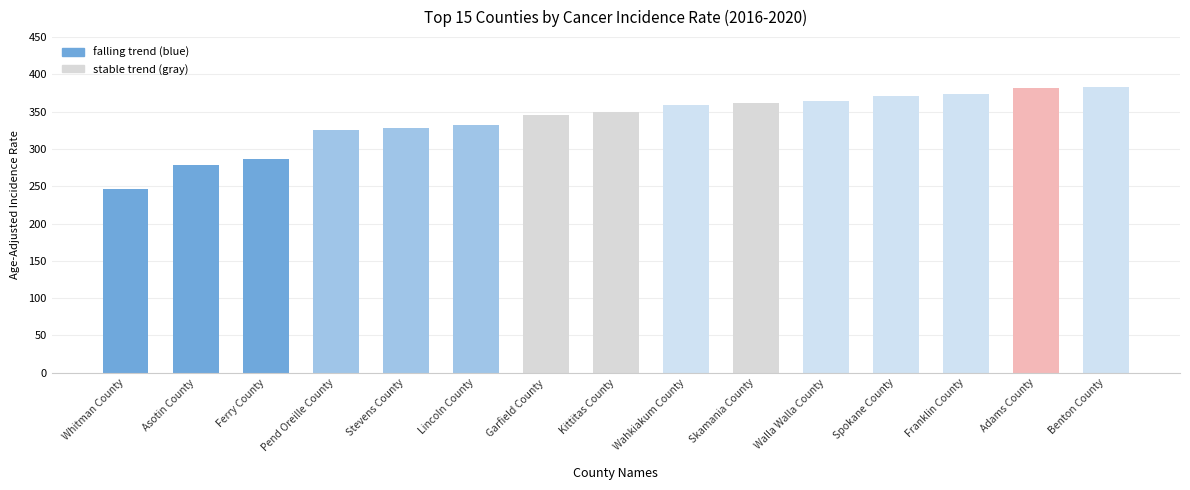

What is the maximum value shown in the chart?

382.8